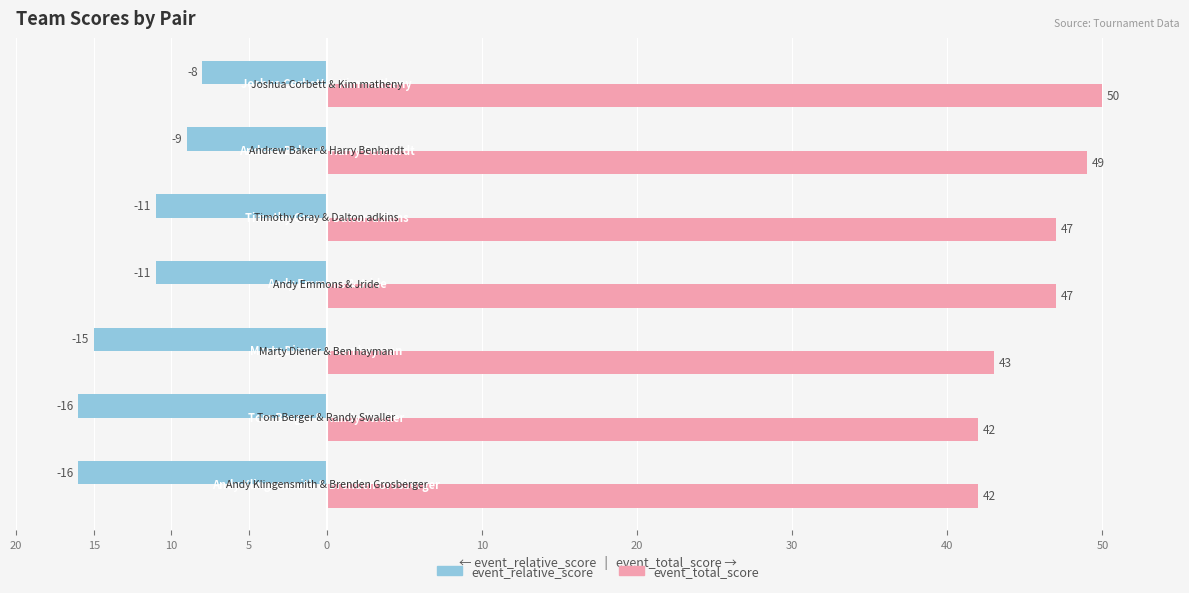

Reading left to right, list all the values displayed in this chart.

event_relative_score: 20=-16	15=-16	10=-15	5=-11	0=-11	10=-9	20=-8
event_total_score: 20=42	15=42	10=43	5=47	0=47	10=49	20=50